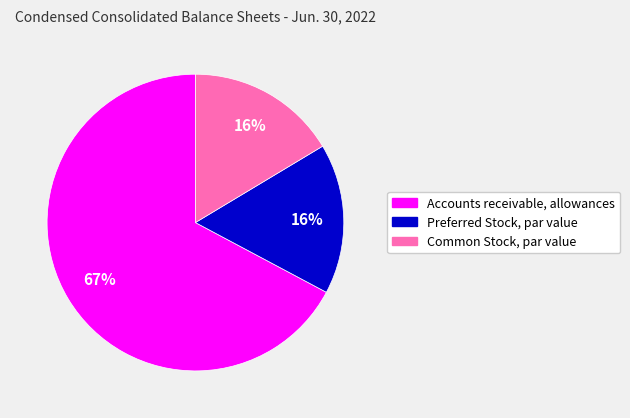

Which slice represents more than half of the pie?

Accounts receivable, allowances